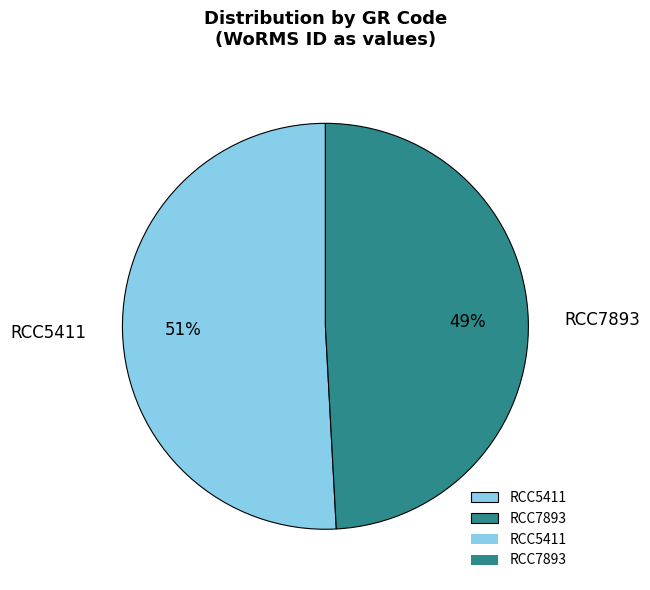

To the nearest percent, what portion does RCC7893 represent?

49%